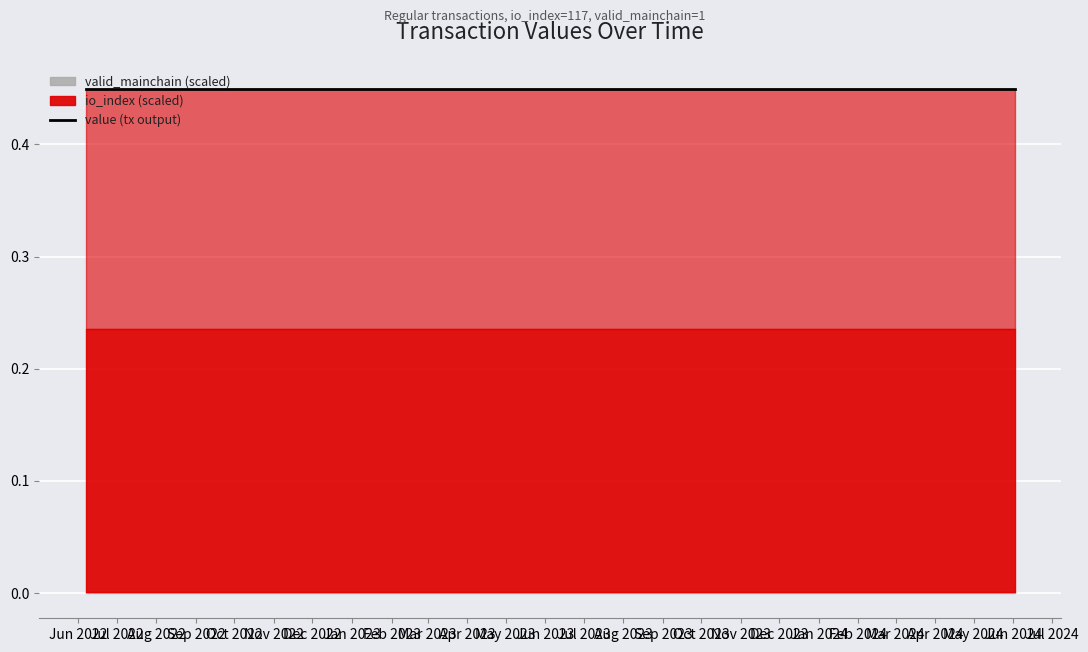

Is it true that valid_mainchain equals 0.3 at 2?

False